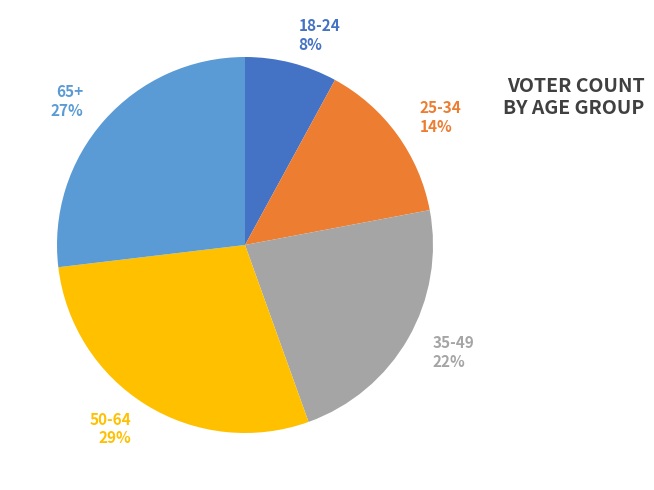

True or false: 65+ accounts for 27% of the total.

True